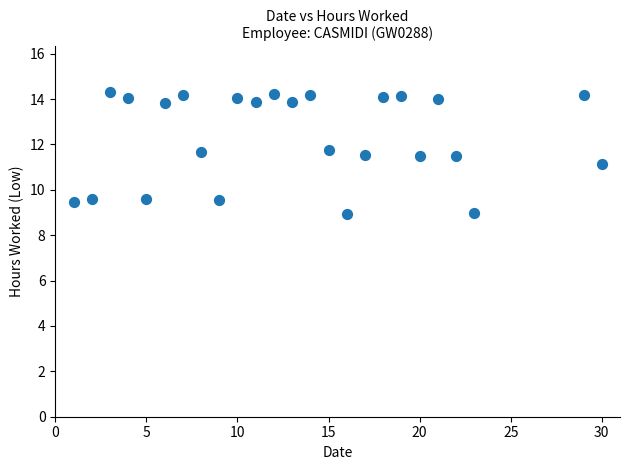

What is the range of X values (max minus min)?

29.0